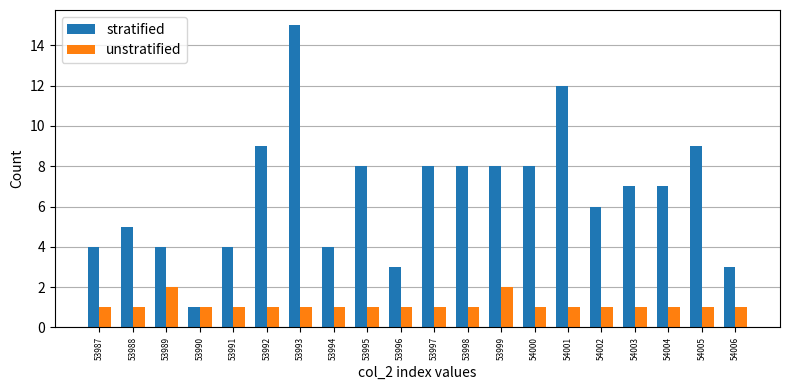

What is the difference between the highest and lowest values at 53992?

8